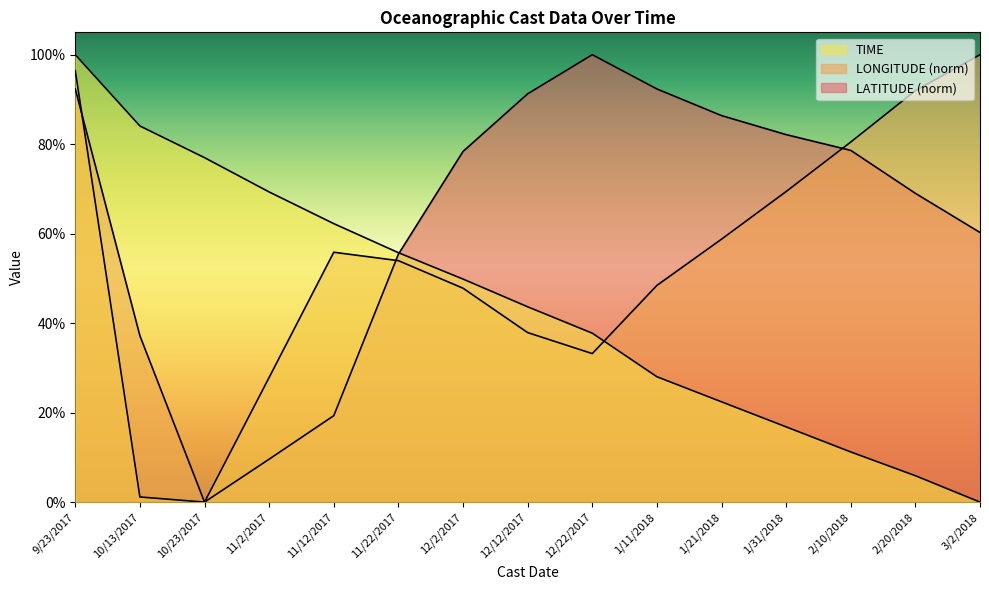

Reading right to left, what are all the values shown in this chart?

LATITUDE: 60.3	69.0	78.6	82.1	86.4	92.3	100.0	91.3	78.4	55.4	19.3	9.6	0.0	37.2	92.3
LONGITUDE: 100.0	92.0	80.5	69.4	58.8	48.4	33.2	37.9	47.8	54.0	55.8	27.9	0.0	1.1	96.5
TIME: 0.0	5.9	11.2	16.8	22.4	28.0	37.8	43.7	49.9	55.7	62.2	69.3	77.0	84.1	100.0